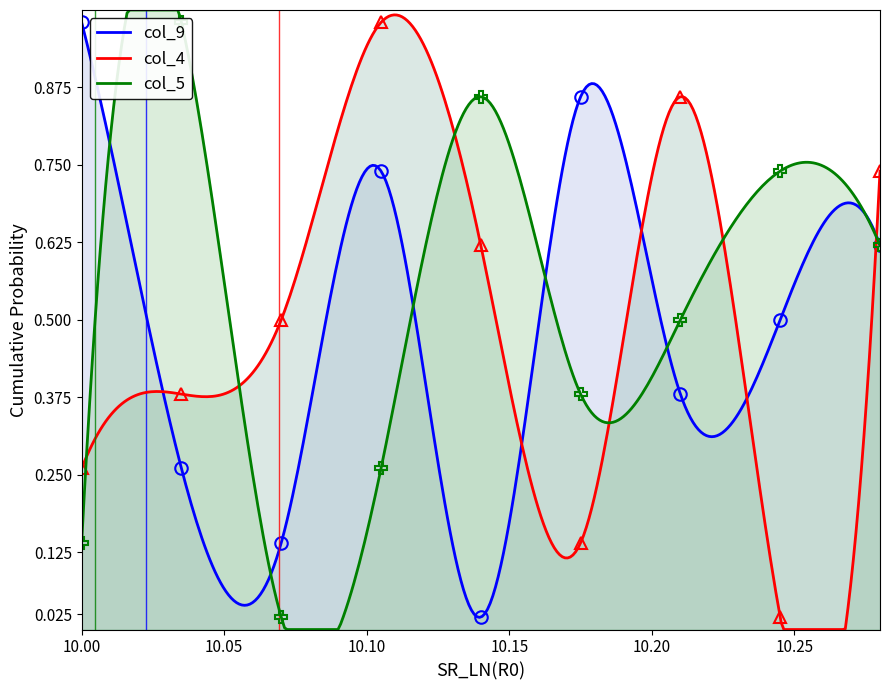

Which series ends up on top after the final intersection of col_4 and col_5?

col_4